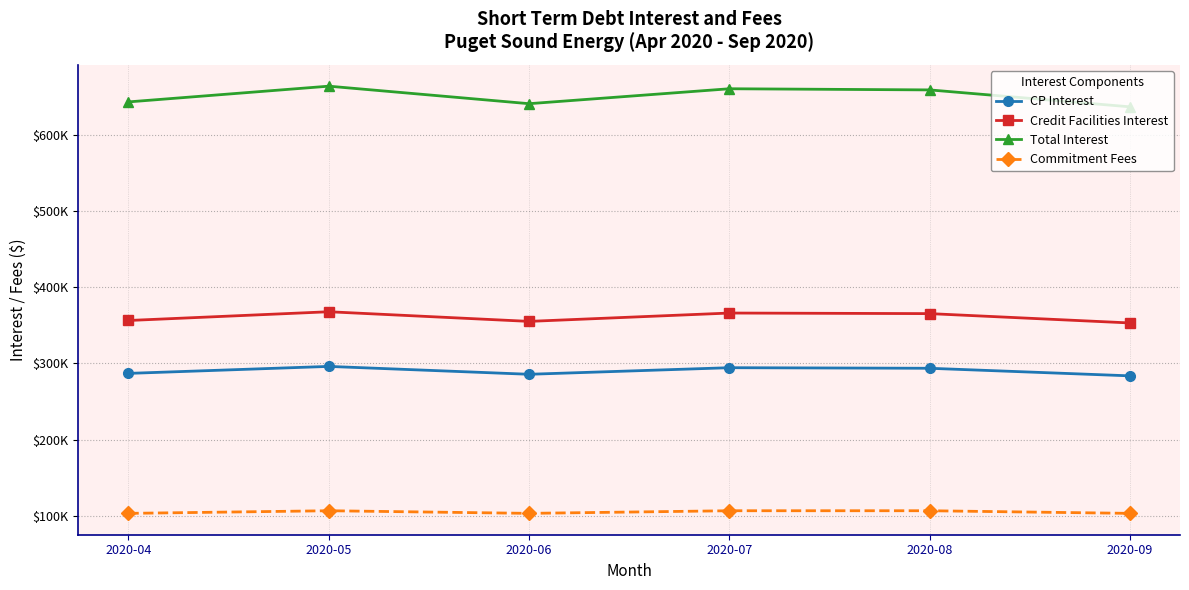

What is the smallest value displayed?

103169.6